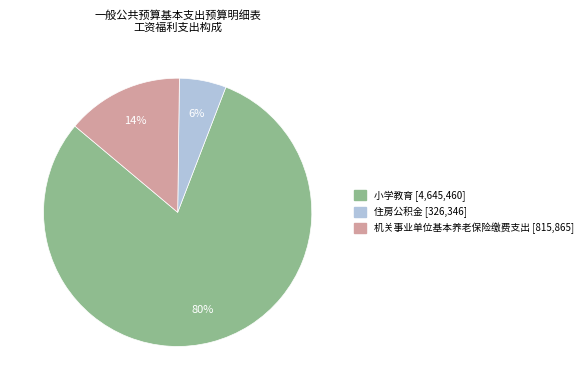

True or false: 住房公积金 accounts for 6% of the total.

True